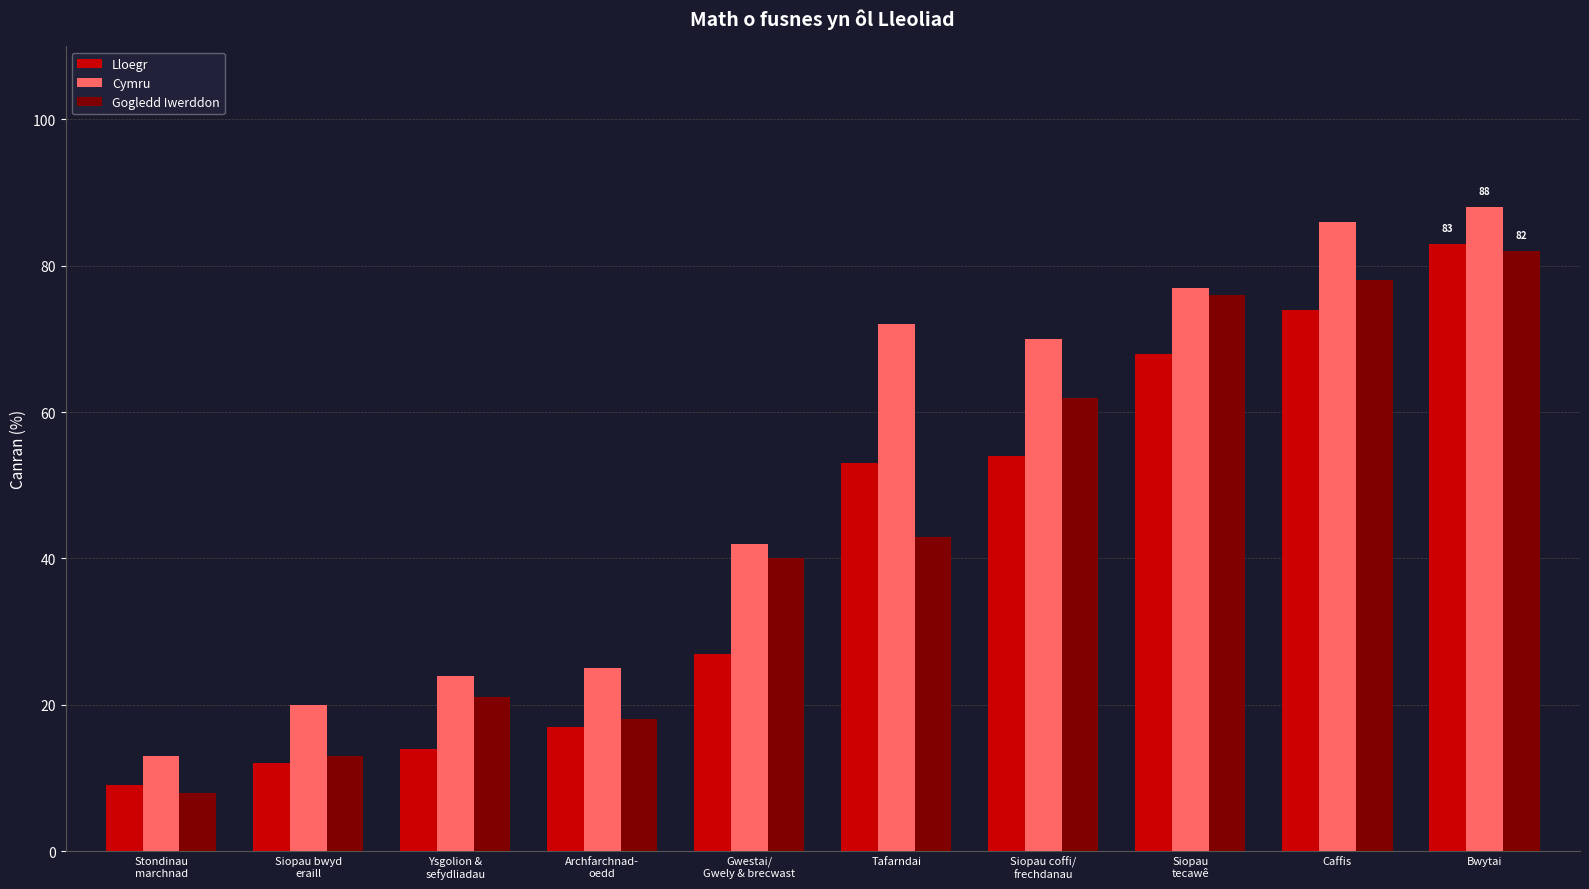

True or false: Gogledd Iwerddon has a value of 76 at Siopau
tecawê.

True